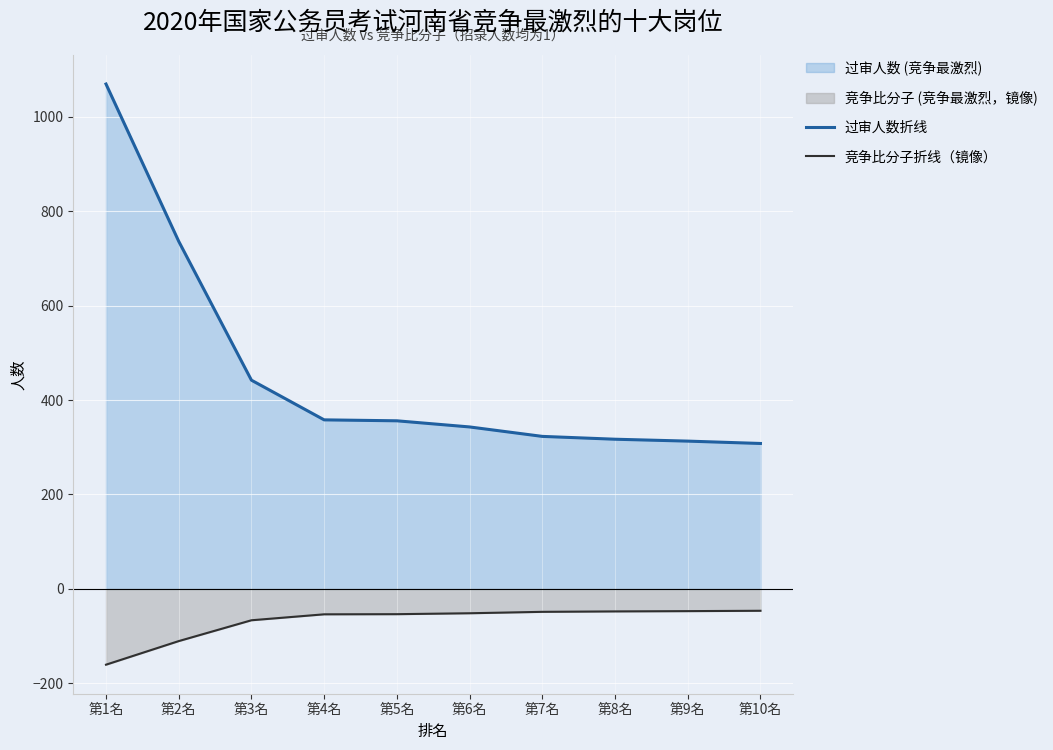

Which series has the widest spread of values?

过审人数折线